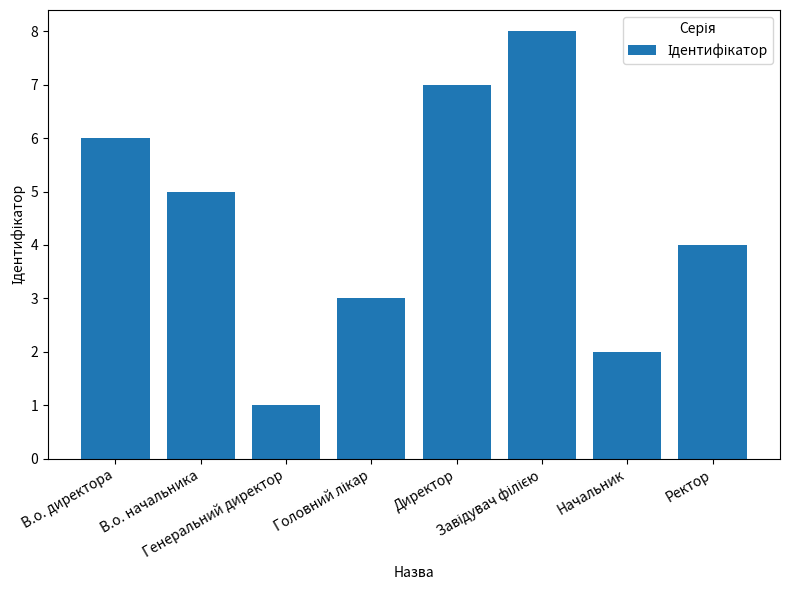

What is the ratio of the value at Директор to the value at Генеральний директор?

7.0